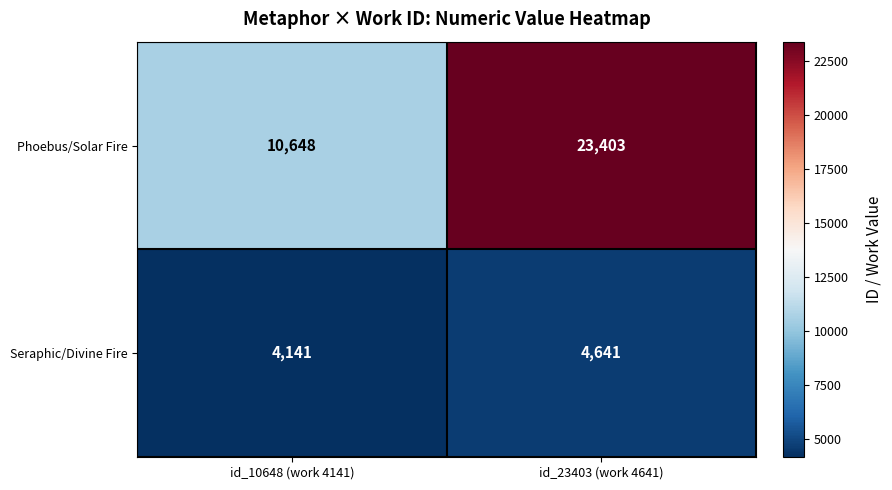

Which label corresponds to the largest value in the chart?

id_23403 (work 4641)